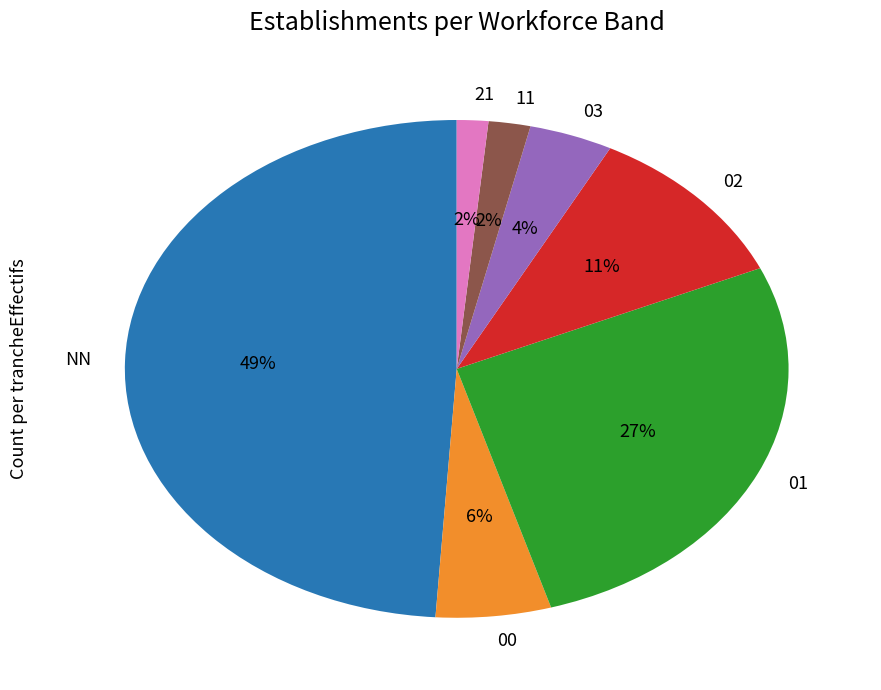

Do 11 and NN together represent more than half of the pie?

Yes